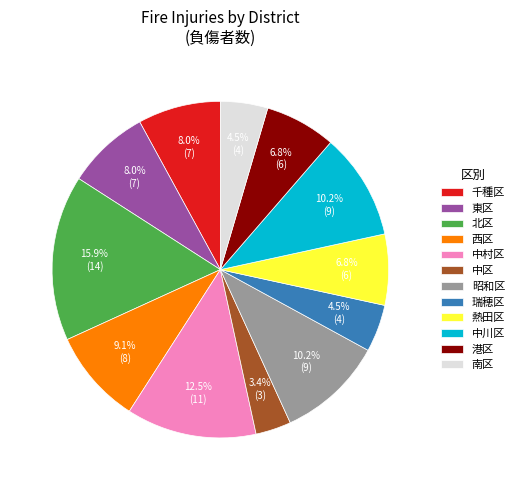

Approximately how many times larger is the value at 港区 compared to 西区?

0.7